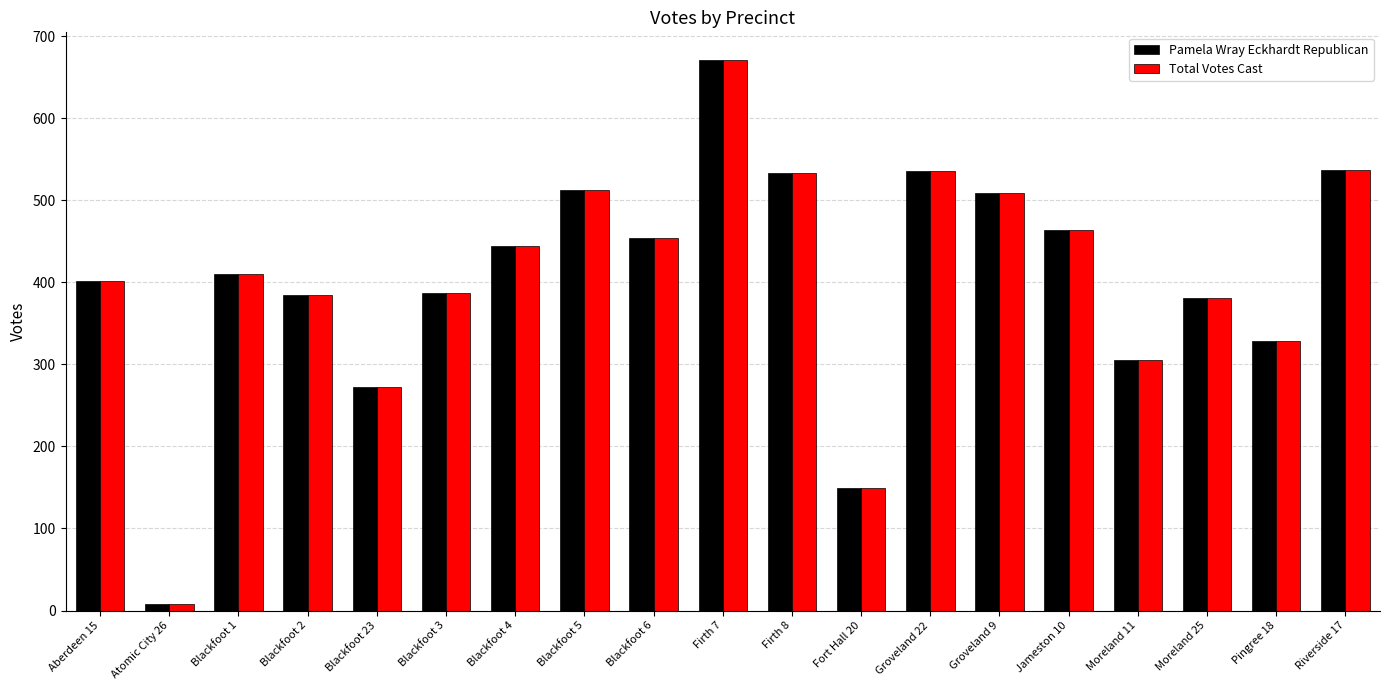

How many data points in Total Votes Cast are less than 410?

9